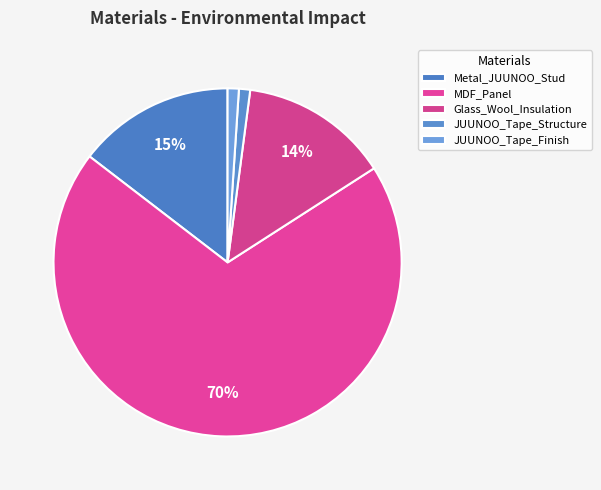

To the nearest percent, what portion does Metal_JUUNOO_Stud represent?

15%